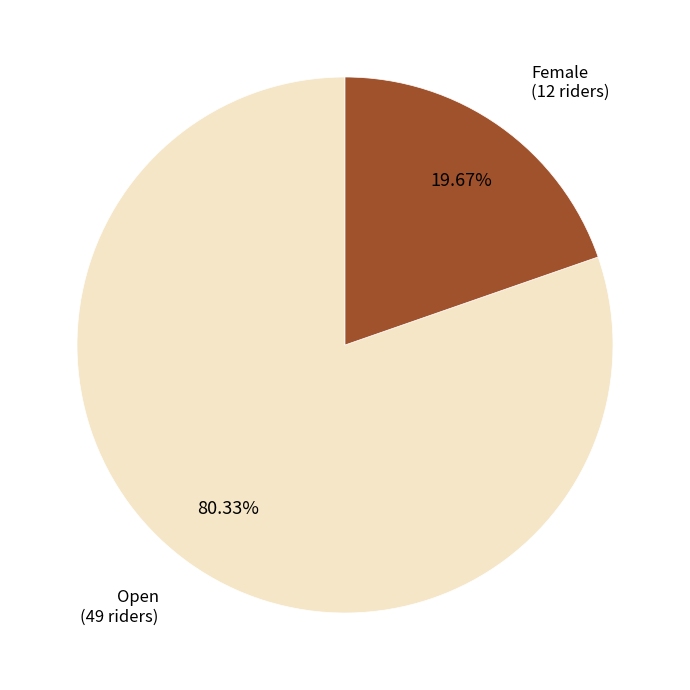

To the nearest percent, what is the difference between the Open and Female slice percentages?

61%